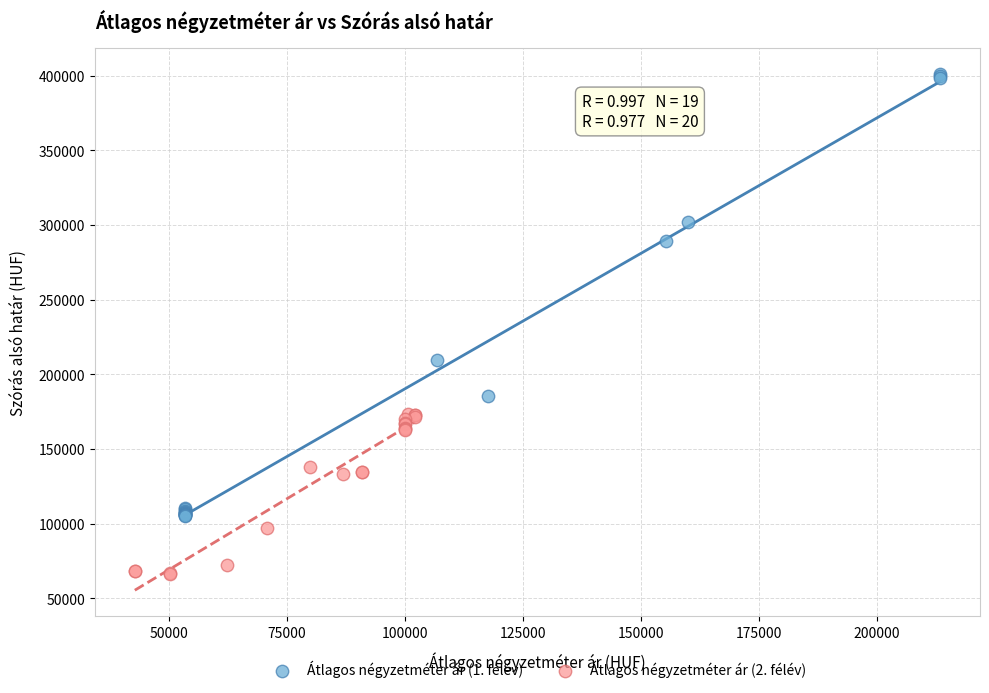

Which series reaches the minimum Y coordinate?

Átlagos négyzetméter ár (2. félév)